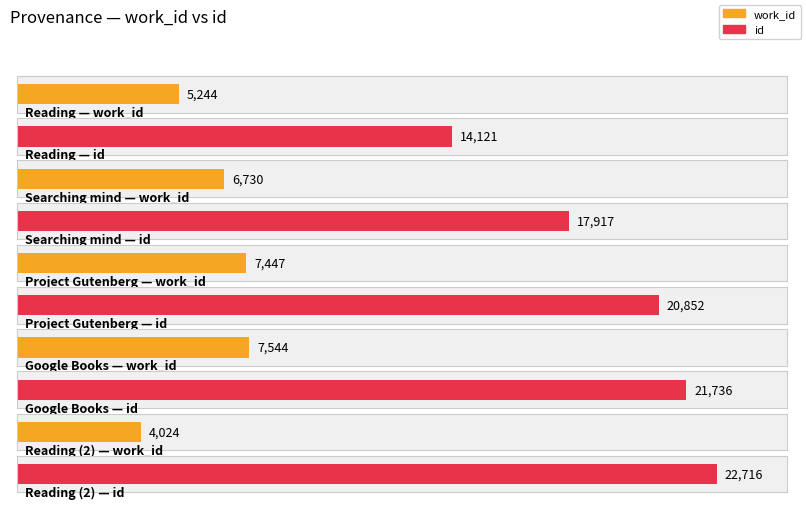

What is the average value of the id series?

19468